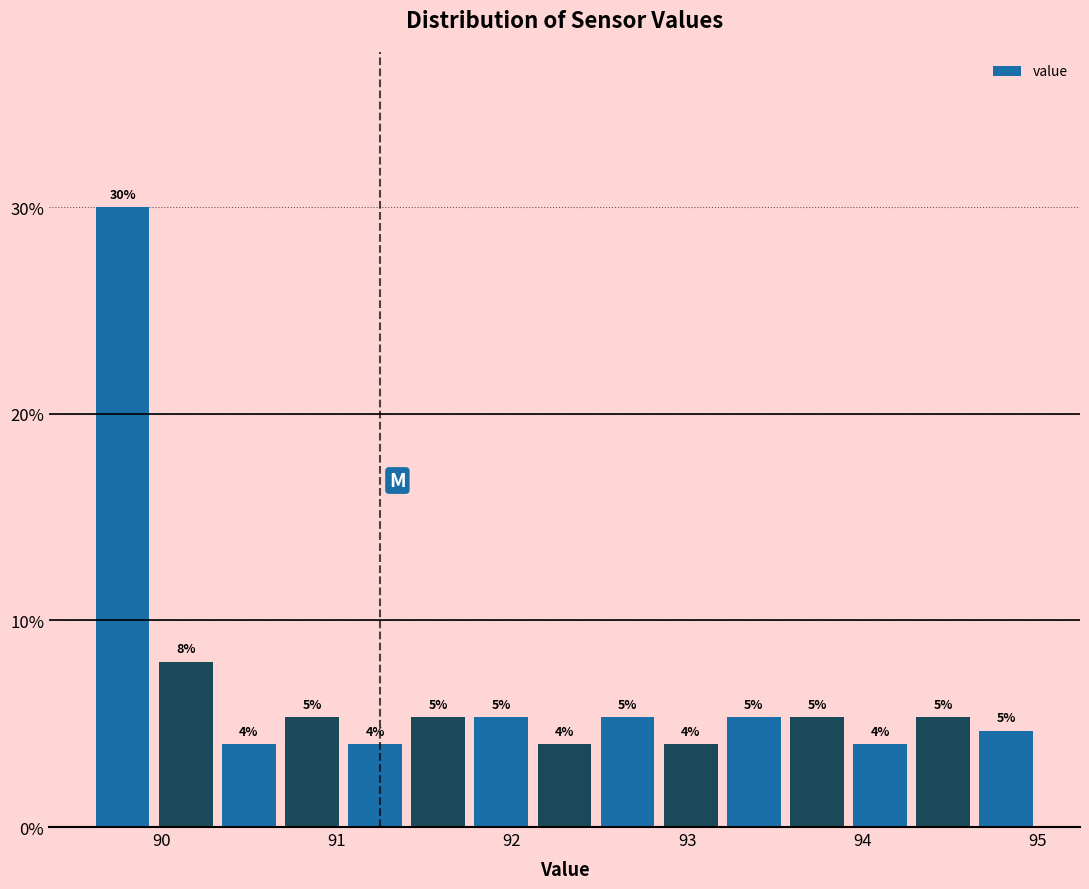

Read against the x-axis, roughly where is the centre of the tallest bar?

89.8